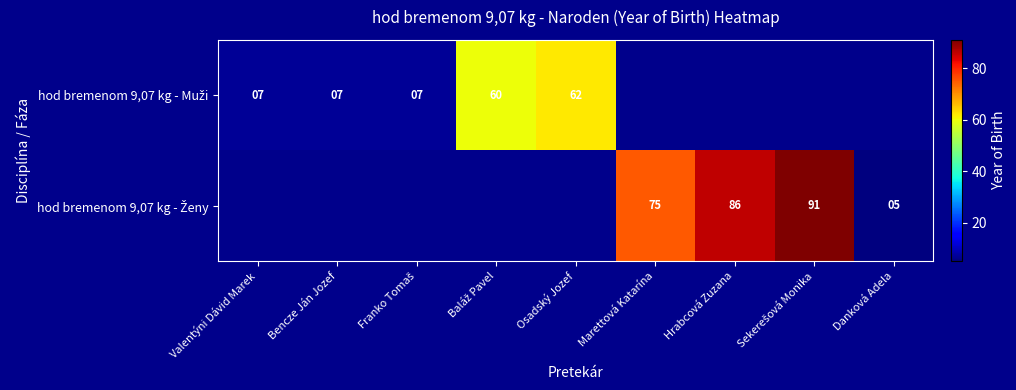

Rank the series by their average value, from highest to lowest.

hod bremenom 9,07 kg - Muži, hod bremenom 9,07 kg - Ženy